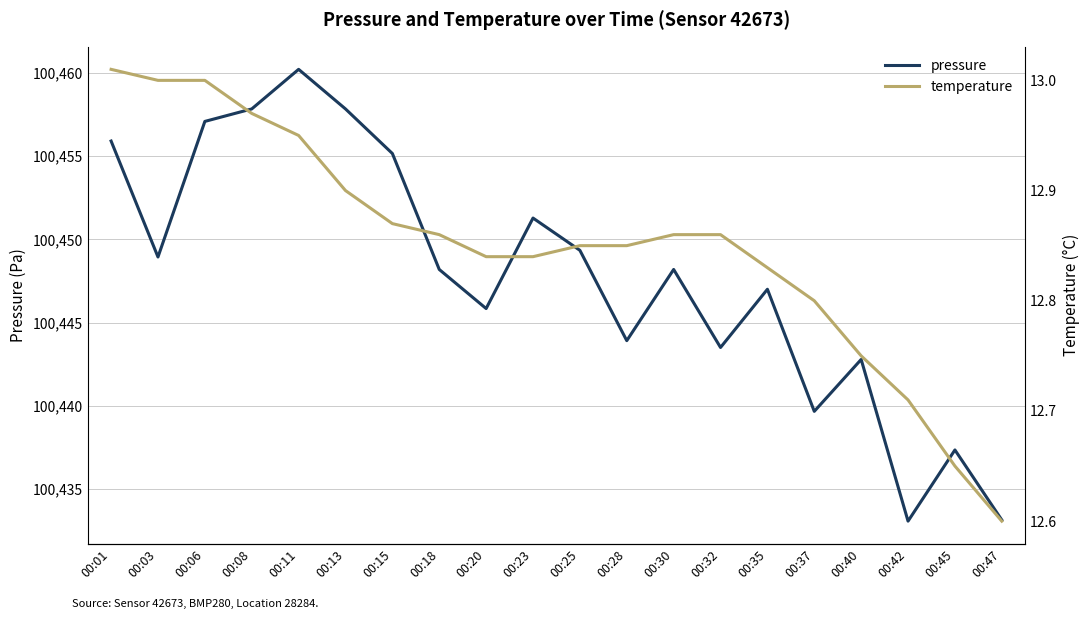

True or false: temperature has a value of 7.5 at 00:28.

False